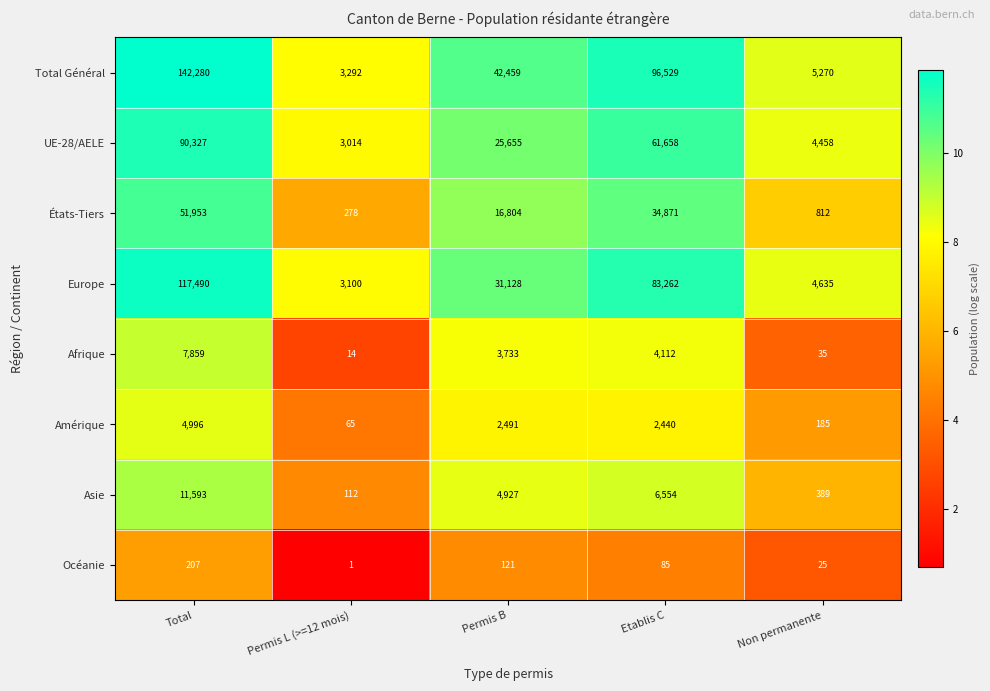

How many Océanie values are between 25 and 121?

3